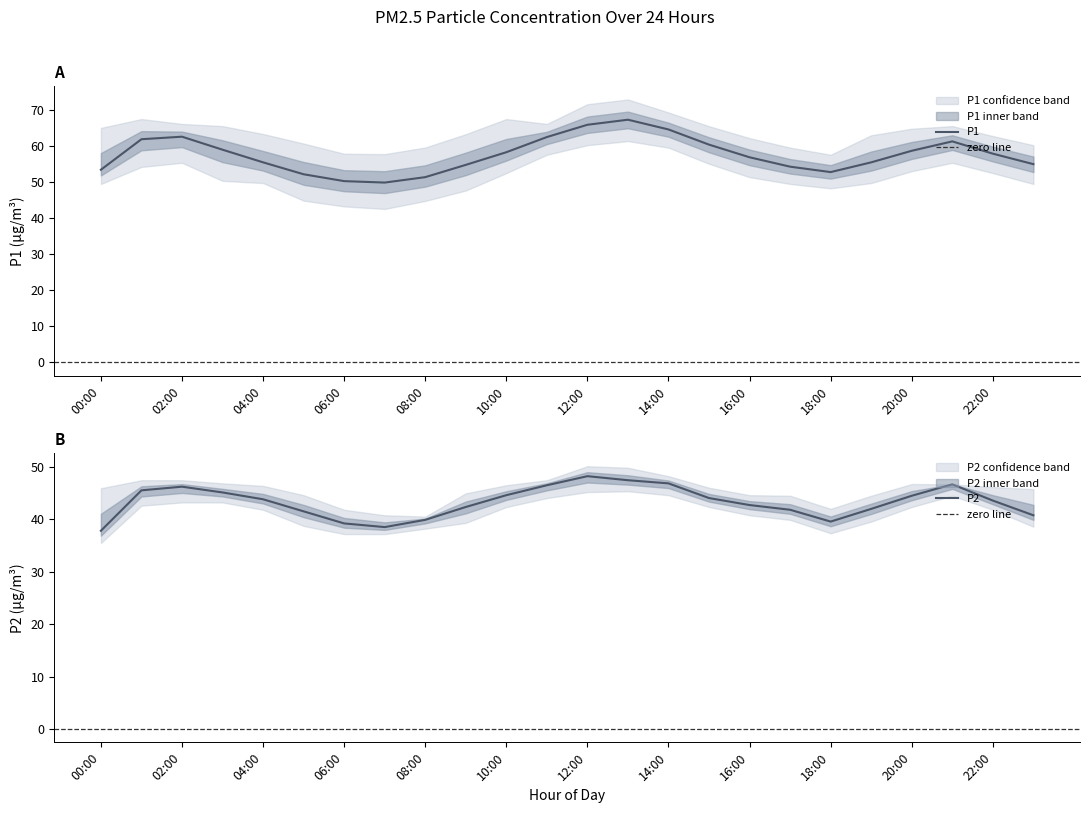

True or false: P2_lower and P1_lower intersect in this chart.

False